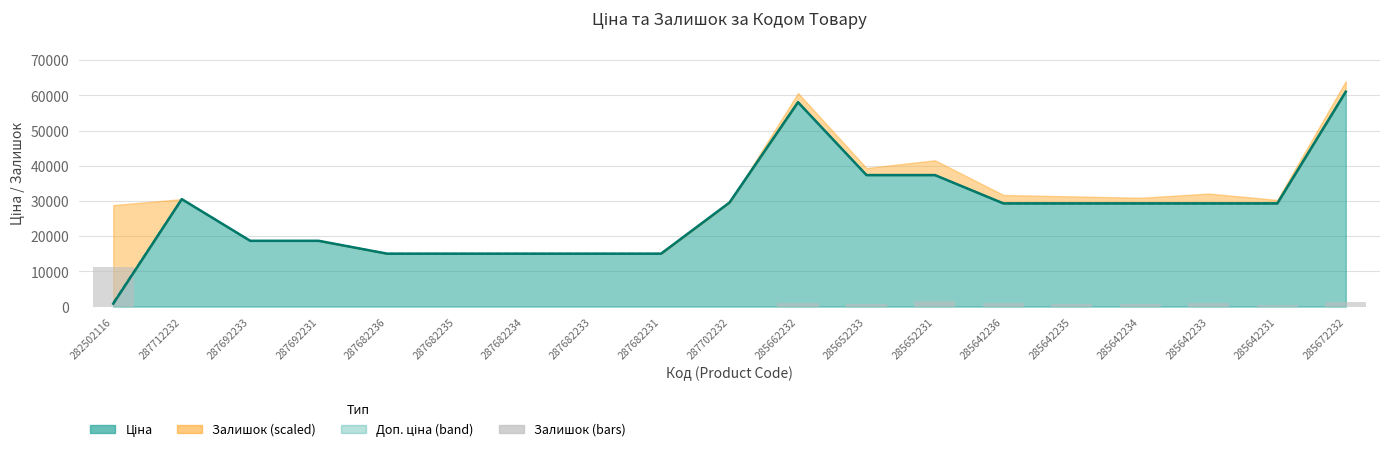

How many data points are less than 400?

9